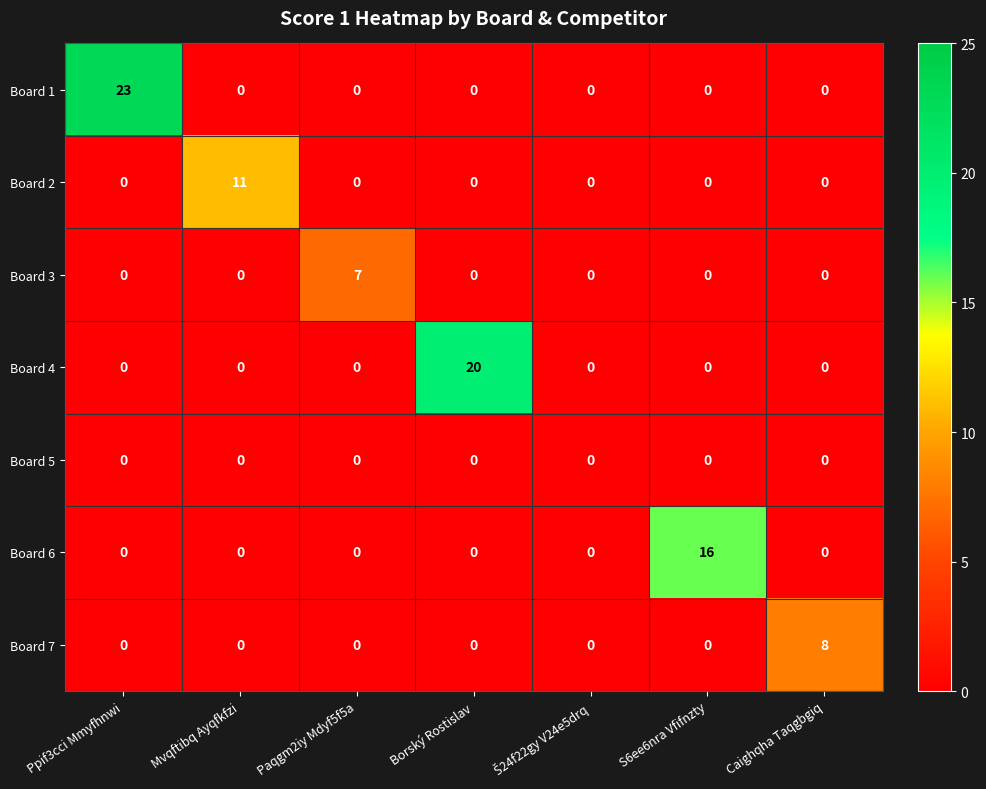

Which series has the largest total across all categories?

Board 1